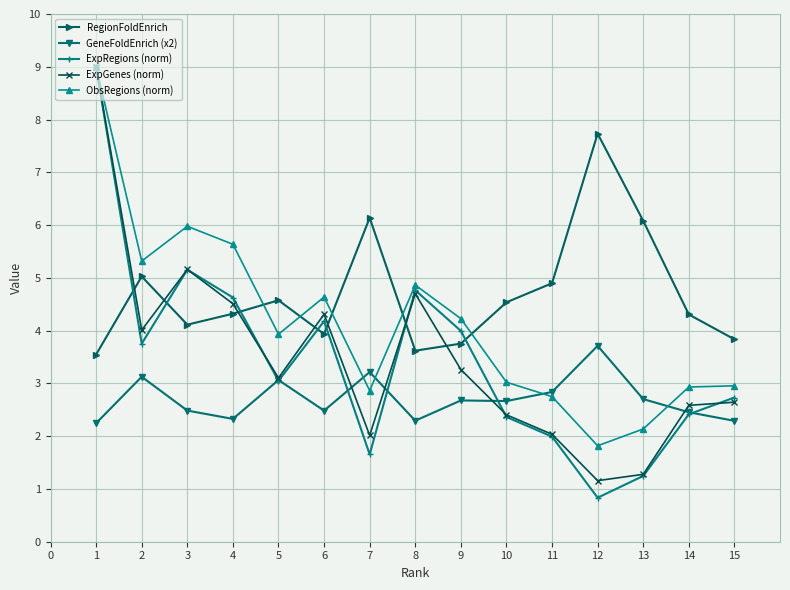

What is the sum of all ObsRegions (norm) values?

62.1